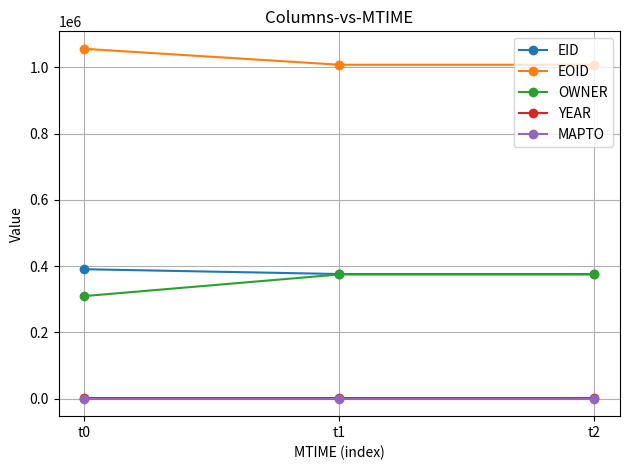

Which category has the highest value across all series?

t0